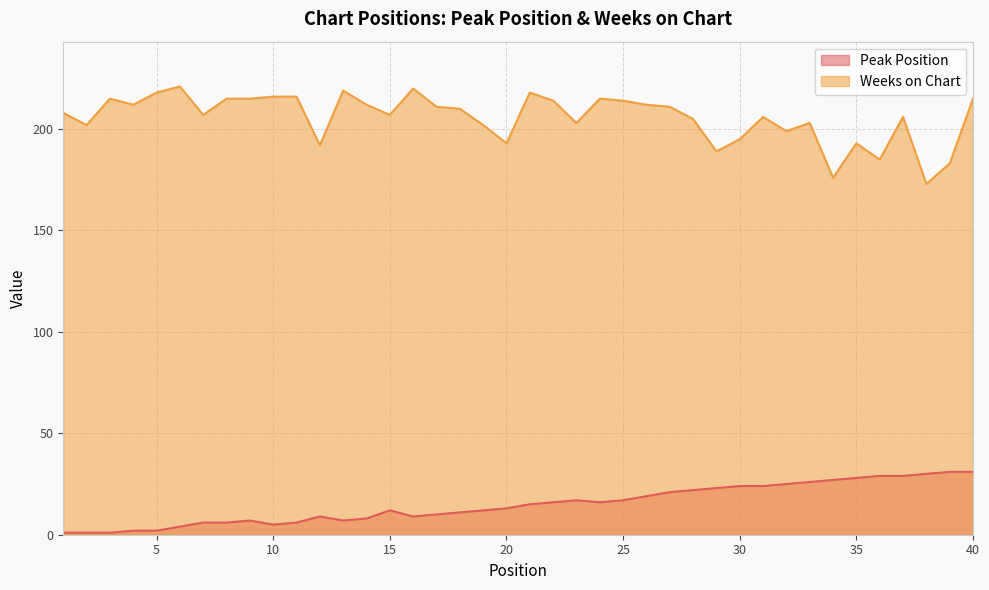

Which series has the largest total across all categories?

Weeks on Chart